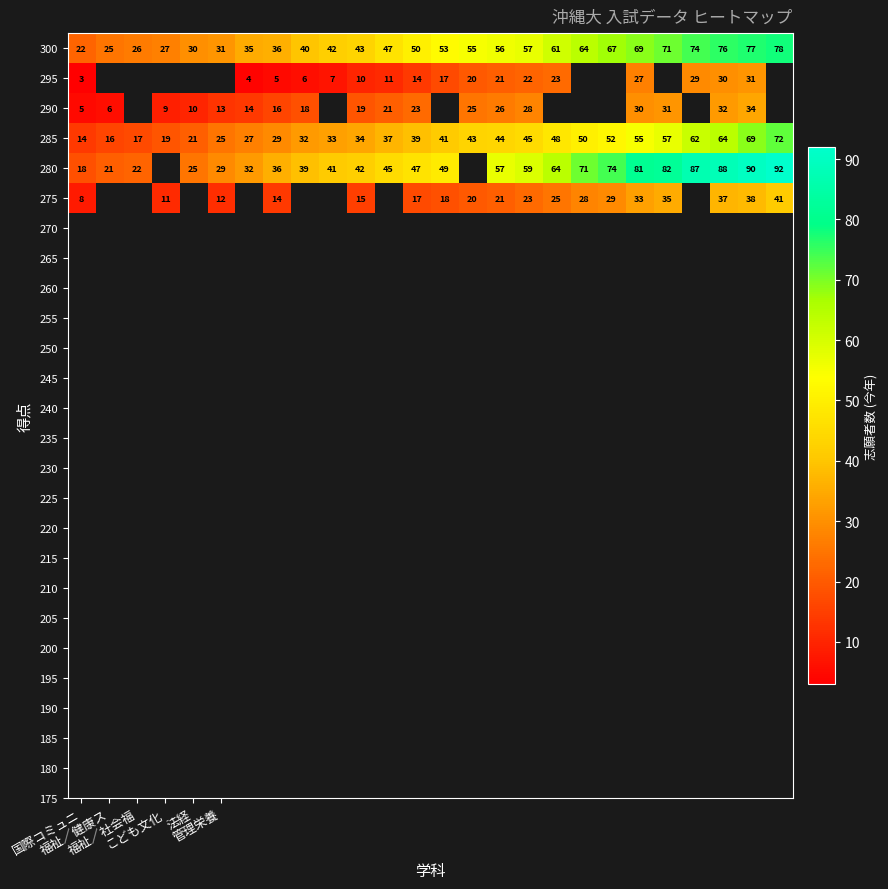

What is the difference between the maximum and minimum values in the 300 series?

56